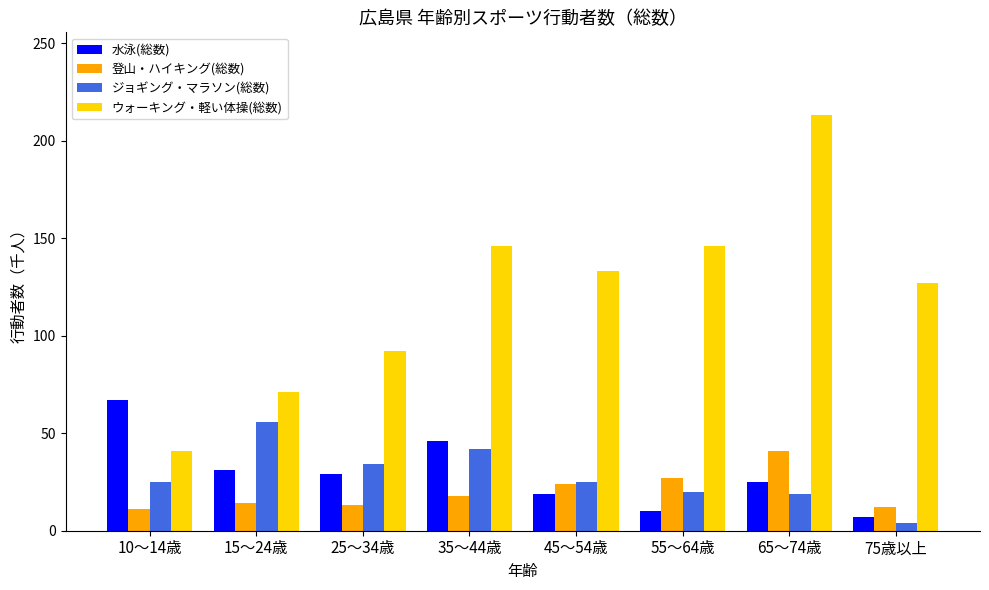

Count the number of data series in this chart.

4